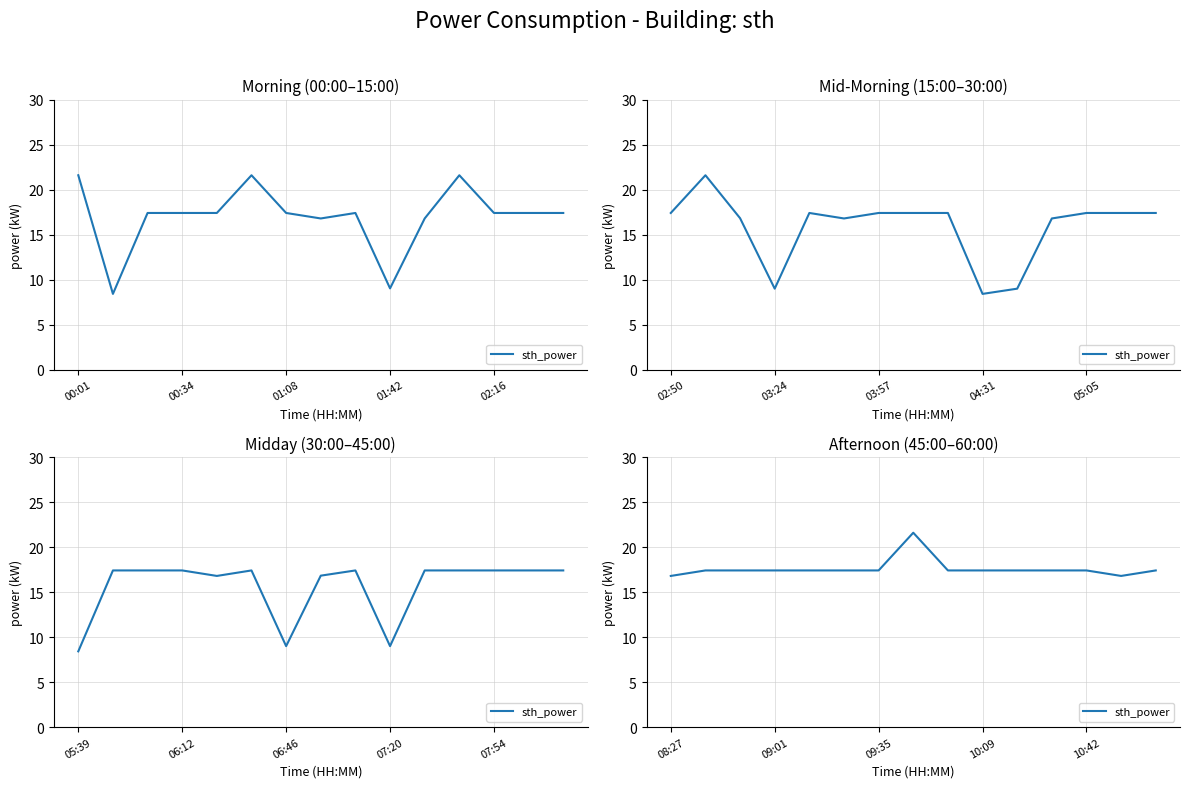

How many distinct data groups are displayed?

1